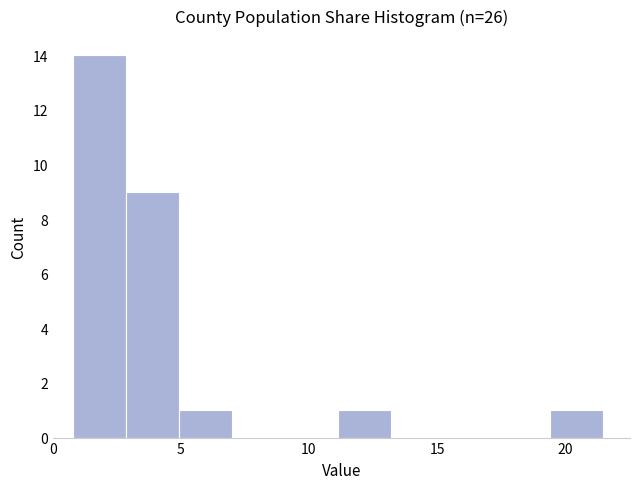

How tall is the bar that spans 5.0 to 7.0 on the x-axis? Neither the bar edges nor the heights are printed on the chart, so give them approximately, as read against the axes.

1